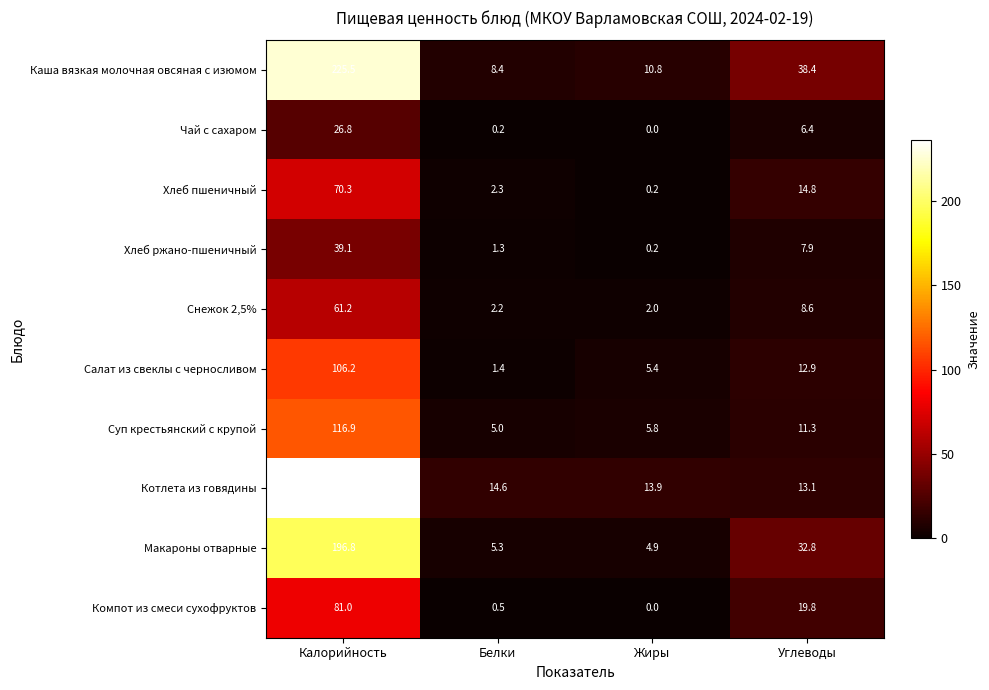

How many distinct data groups are displayed?

10